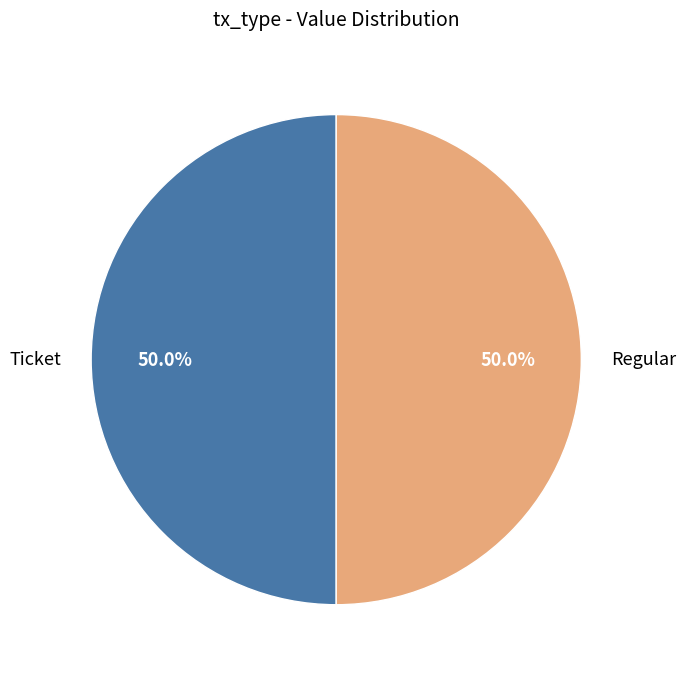

What portion of the pie excludes Ticket?

50.0%